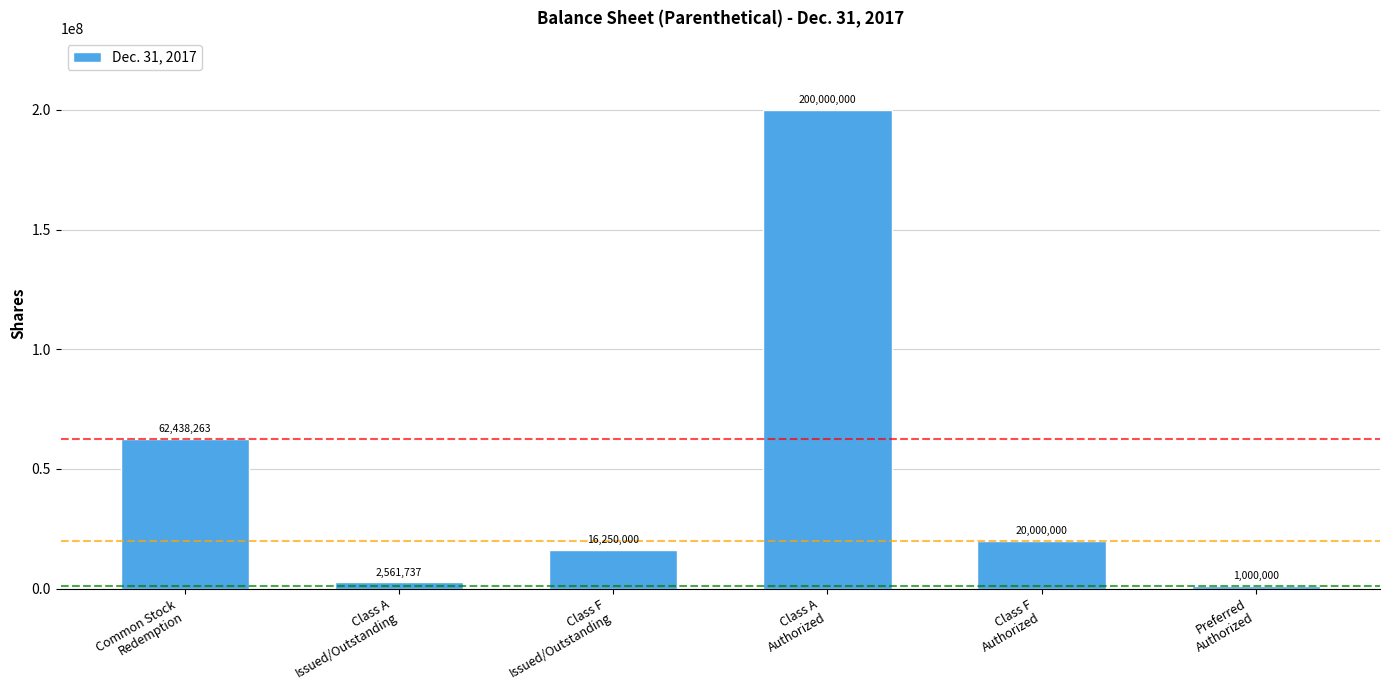

Read the value at Class A
Issued/Outstanding, to the nearest 10.

2561740